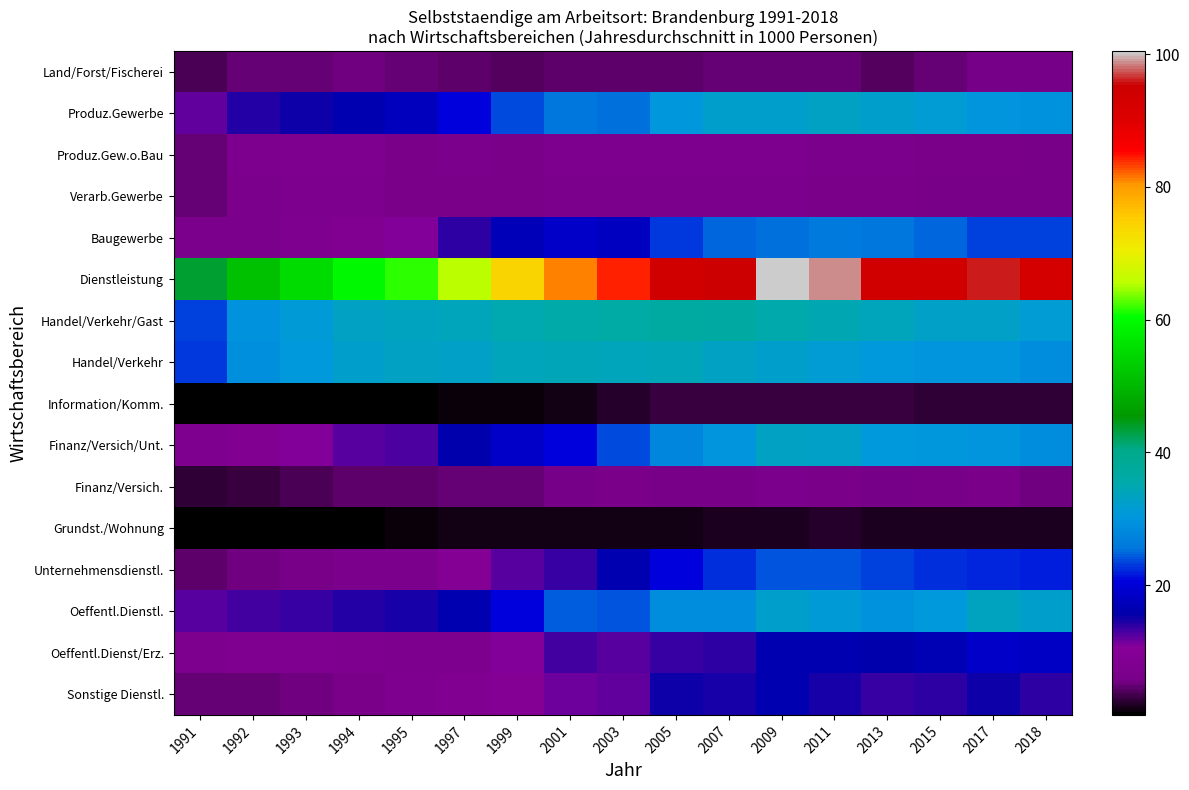

At which category does the chart reach its minimum across all series?

1991